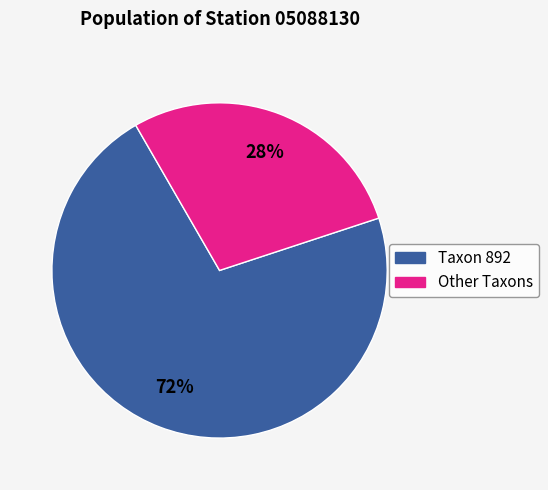

To the nearest percent, what is the average slice percentage?

50%